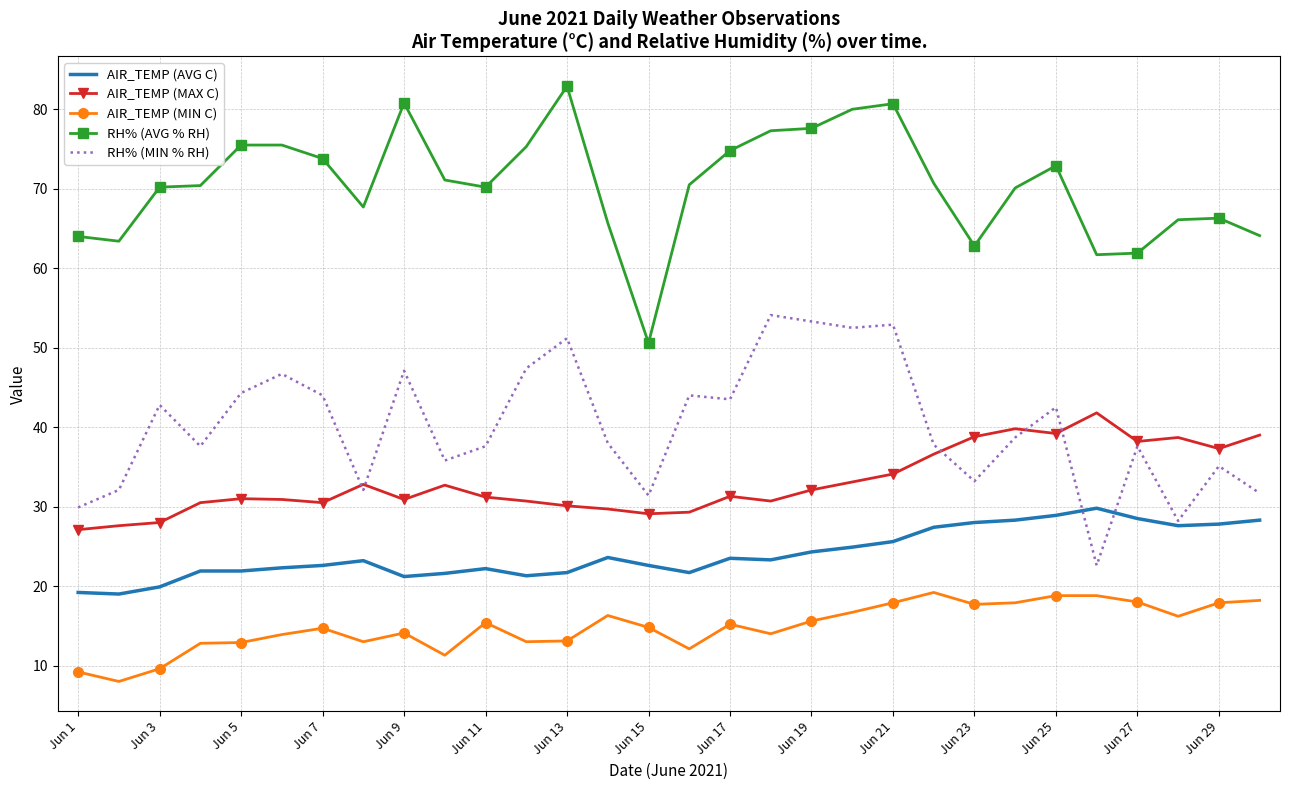

At how many categories does at least one series exceed 31?

30